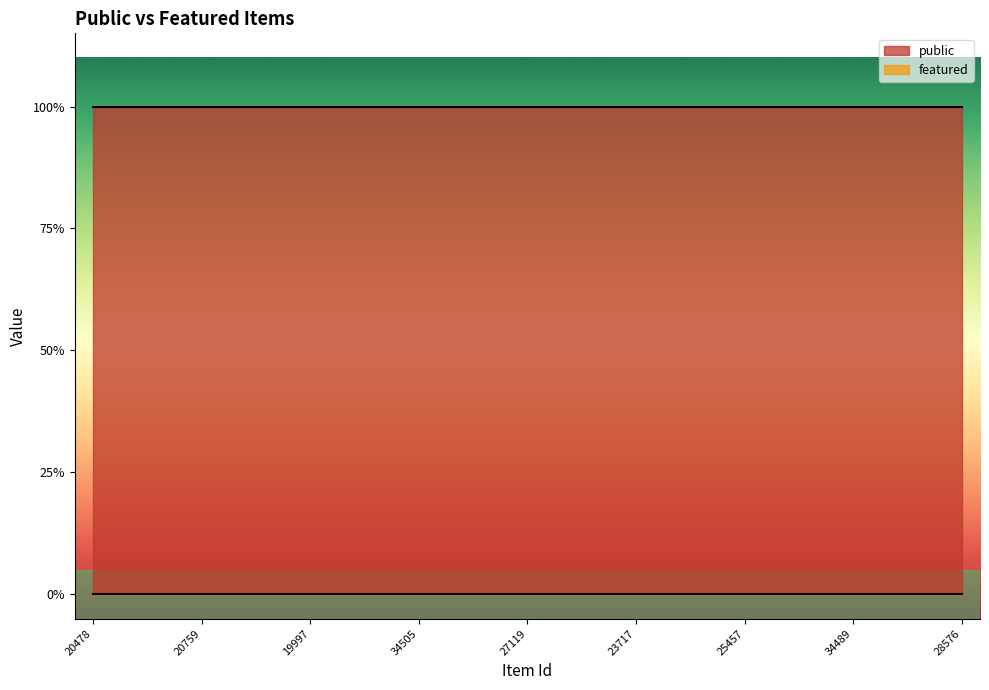

Rank the series by their maximum value, from highest to lowest.

public, featured